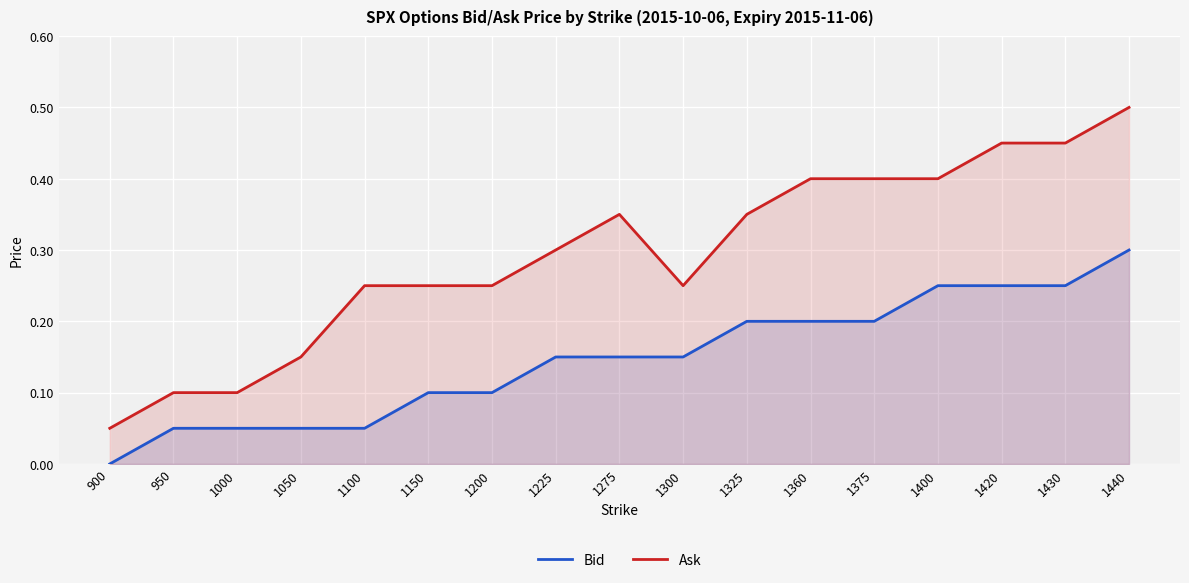

How many lines are shown in the chart?

2